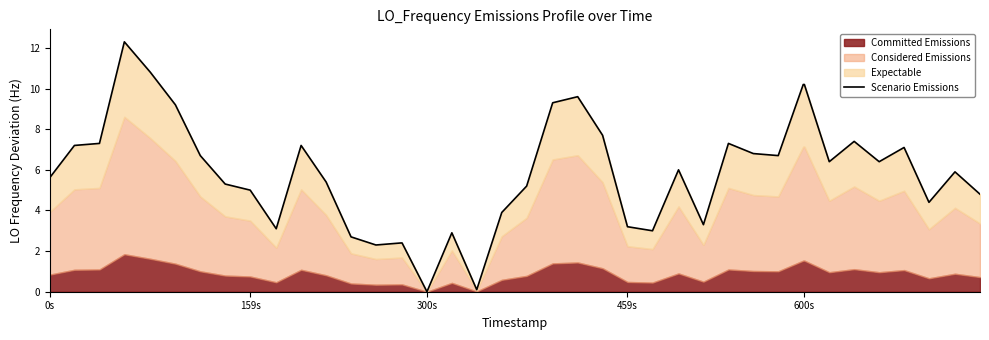

What is the difference between the second highest and second lowest values?

10.7